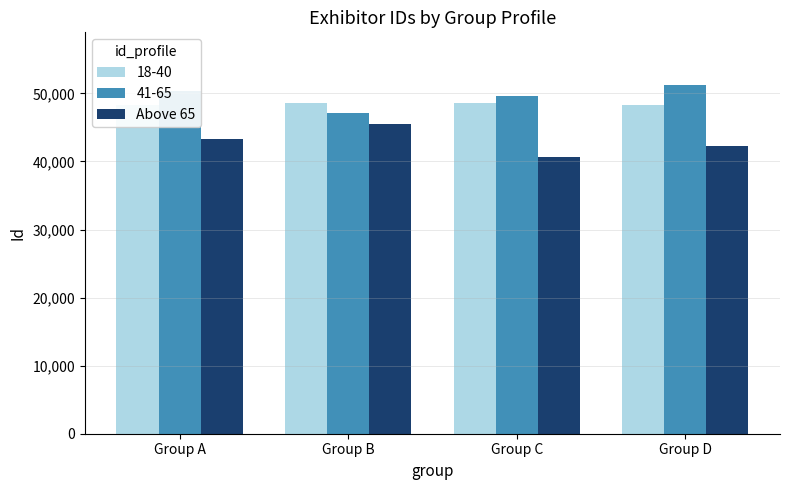

The value of 41-65 at Group C is 49615.0. True or false?

True